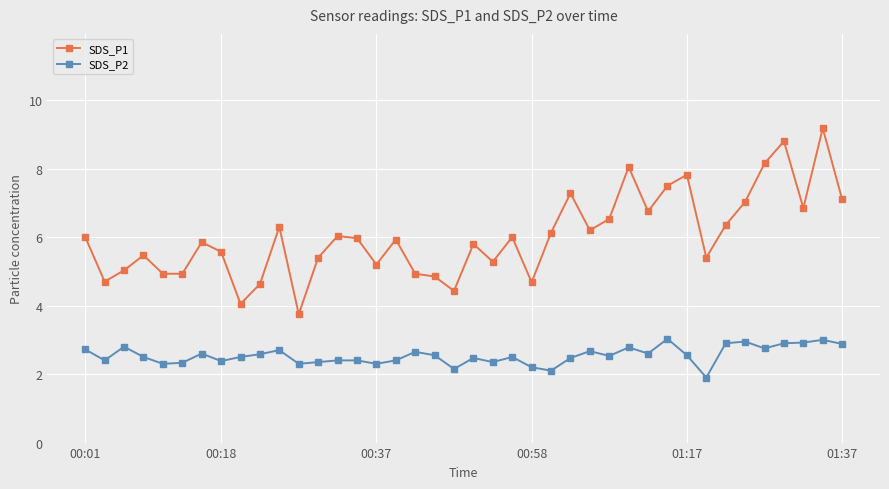

What is the value of the SDS_P2 point at the 30th from the left?

2.6